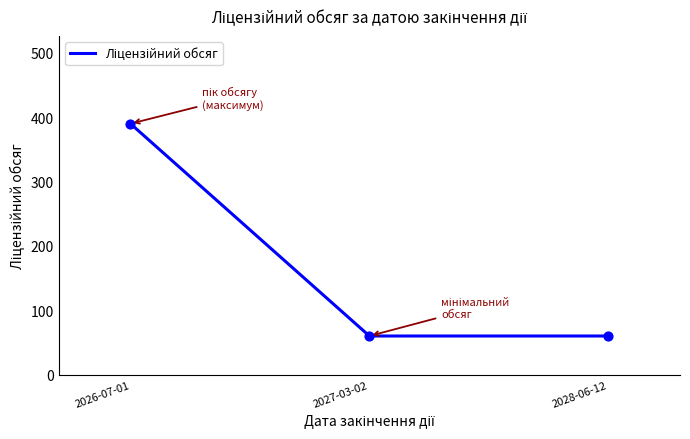

What is the change in value from 2026-07-01 to 2028-06-12?

-330